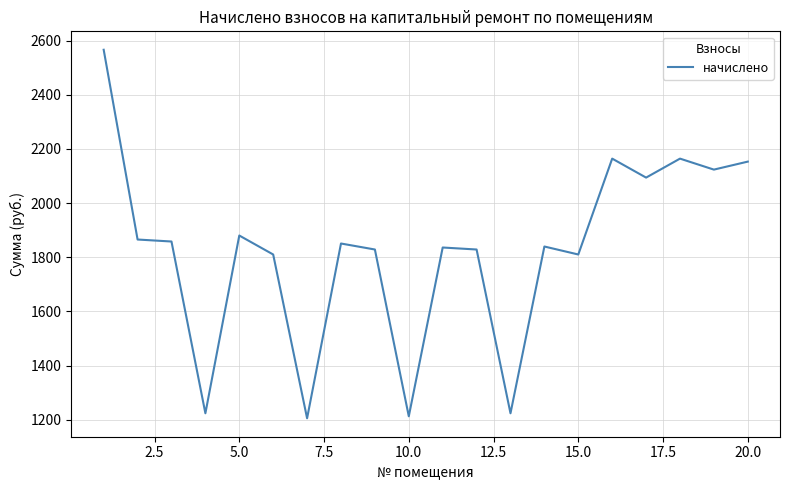

What is the minimum value shown in the chart?

1205.6